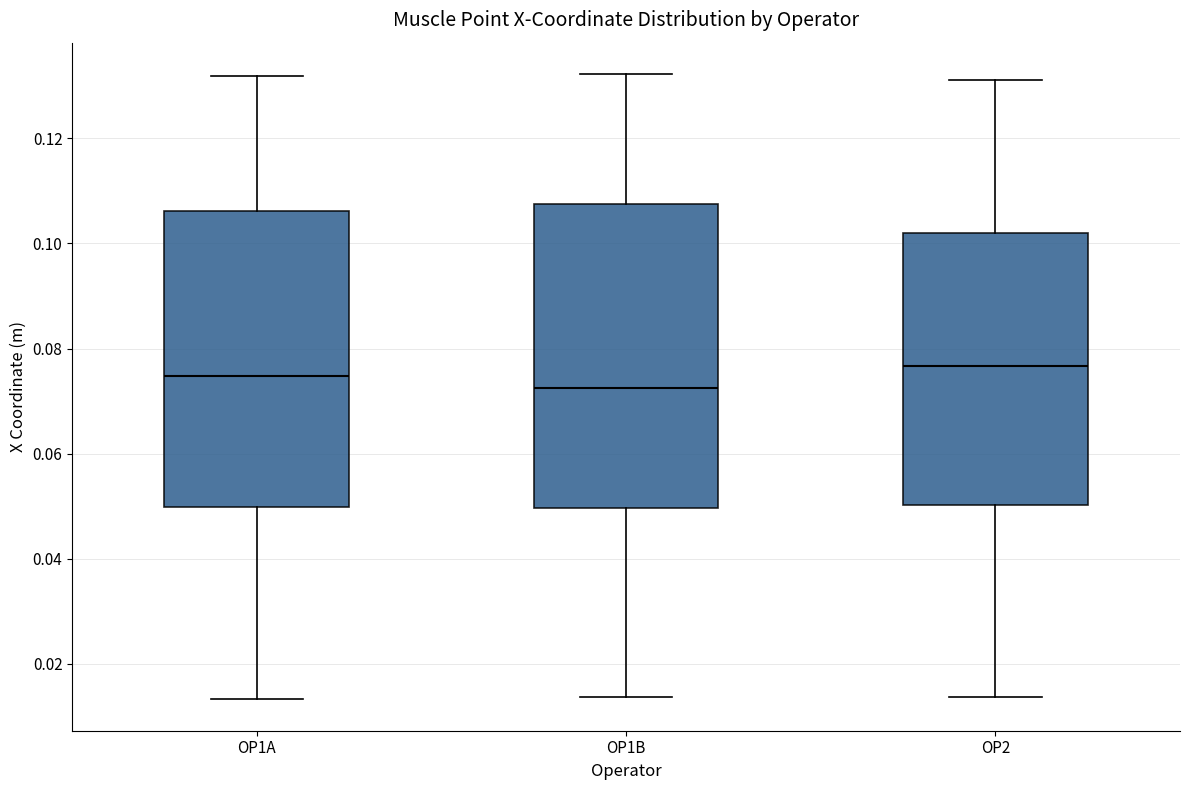

Reading left to right, transcribe this box plot: for each box, give where its median line is, the range the box spans, and where its two whiskers end, as read against the y-axis. The values are not printed on the chart, so give them approximately, as read against the axis.

OP1A: median 0.074, box 0.050 to 0.106, whiskers 0.014 to 0.132
OP1B: median 0.072, box 0.050 to 0.108, whiskers 0.014 to 0.132
OP2: median 0.076, box 0.050 to 0.102, whiskers 0.014 to 0.132